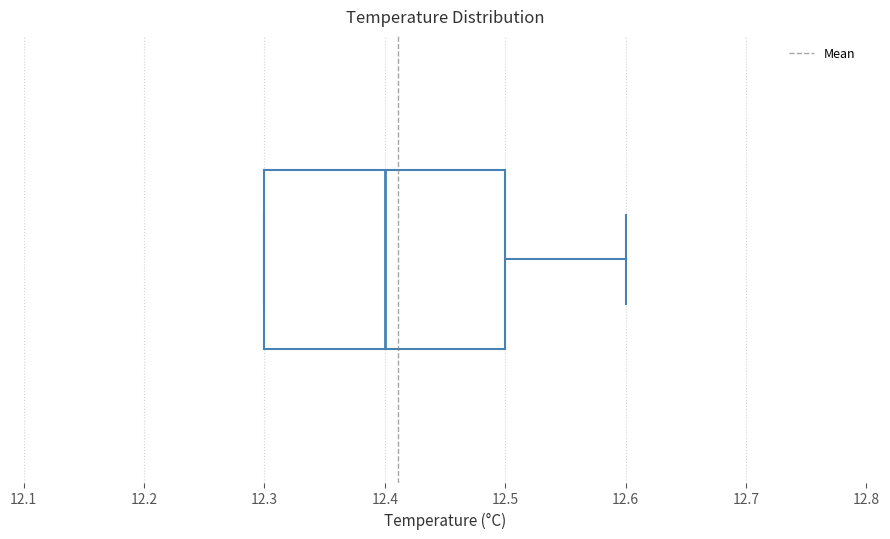

Transcribe this box plot: give where the median line is, the range the box spans, and where the two whiskers end, as read against the x-axis. The values are not printed on the chart, so give them approximately, as read against the axis.

median 12.4, box 12.3 to 12.5, whiskers 12.3 to 12.6